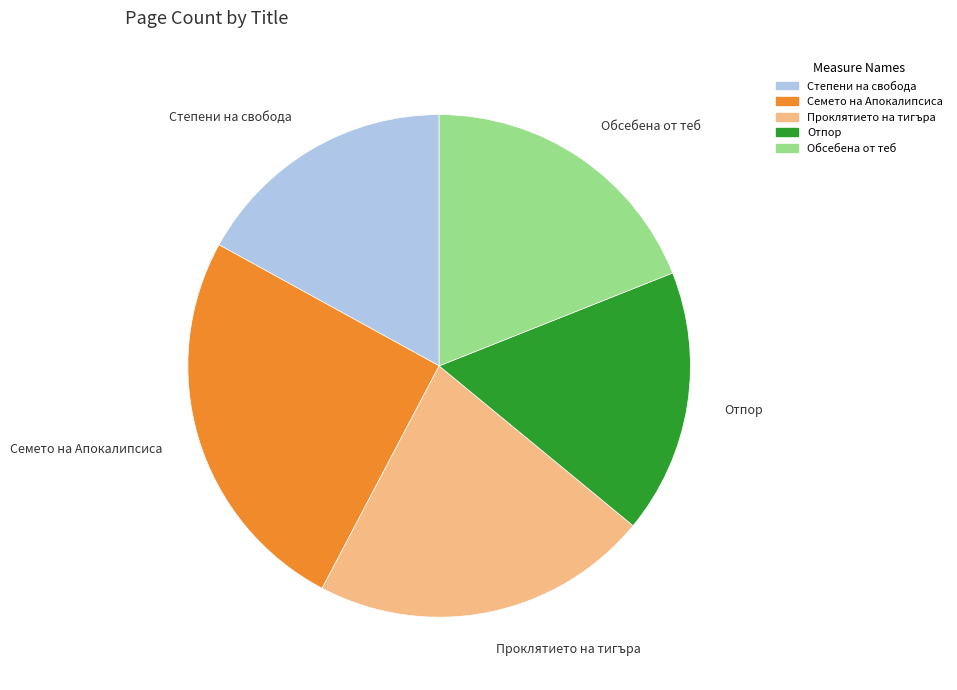

Which has a higher value, Обсебена от теб or Степени на свобода?

Обсебена от теб